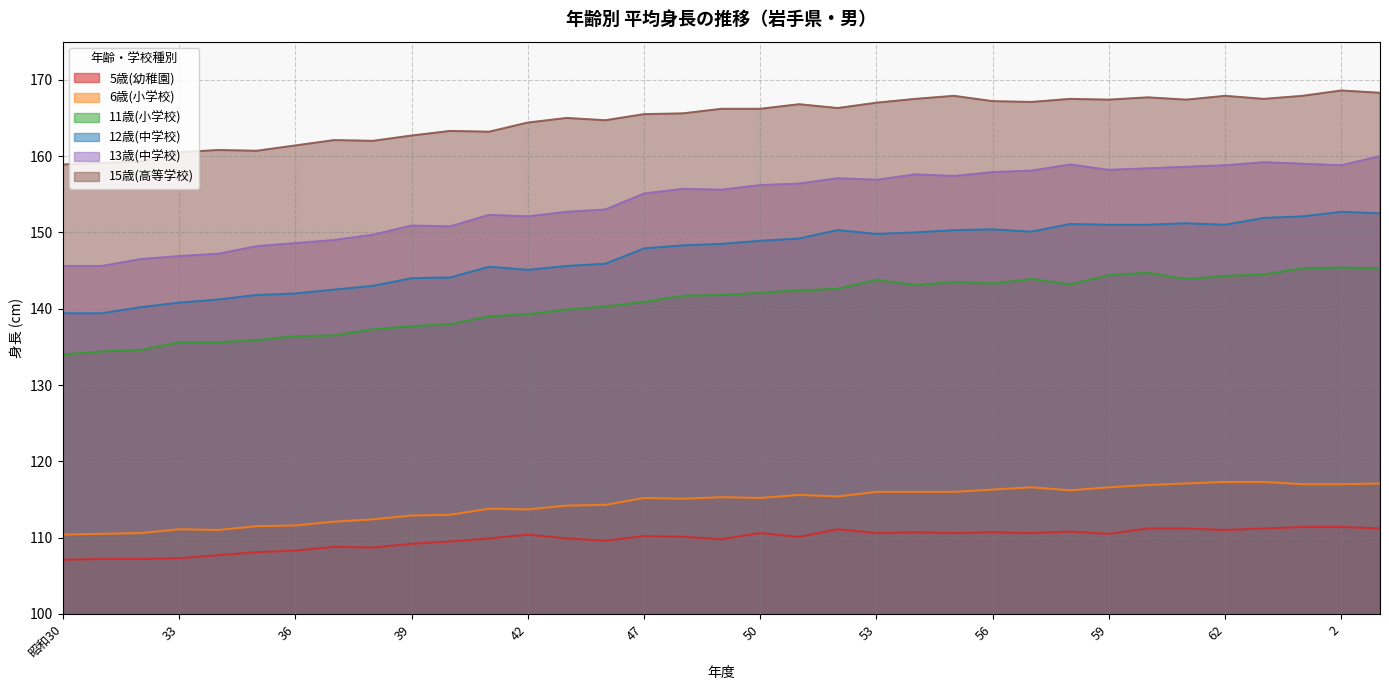

At how many categories does at least one series exceed 150?

35